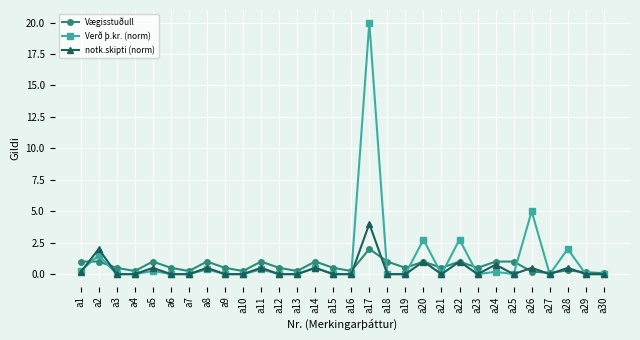

How many categories are shown in the chart?

30